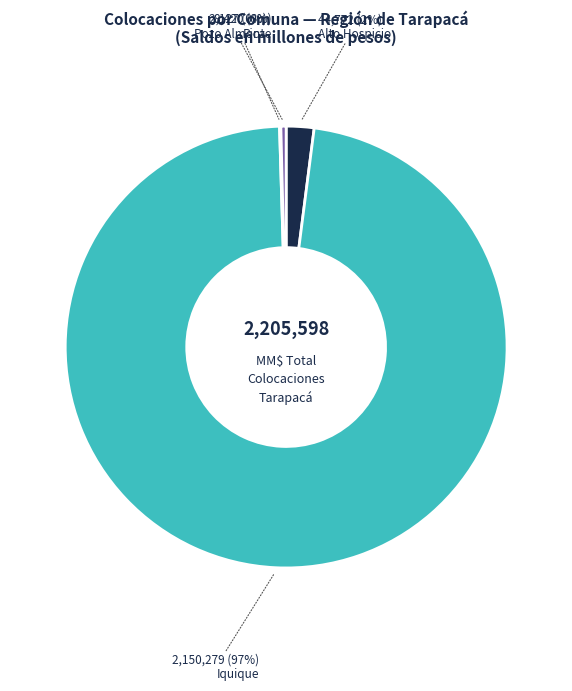

The Iquique slice represents 97% of the pie. True or false?

True